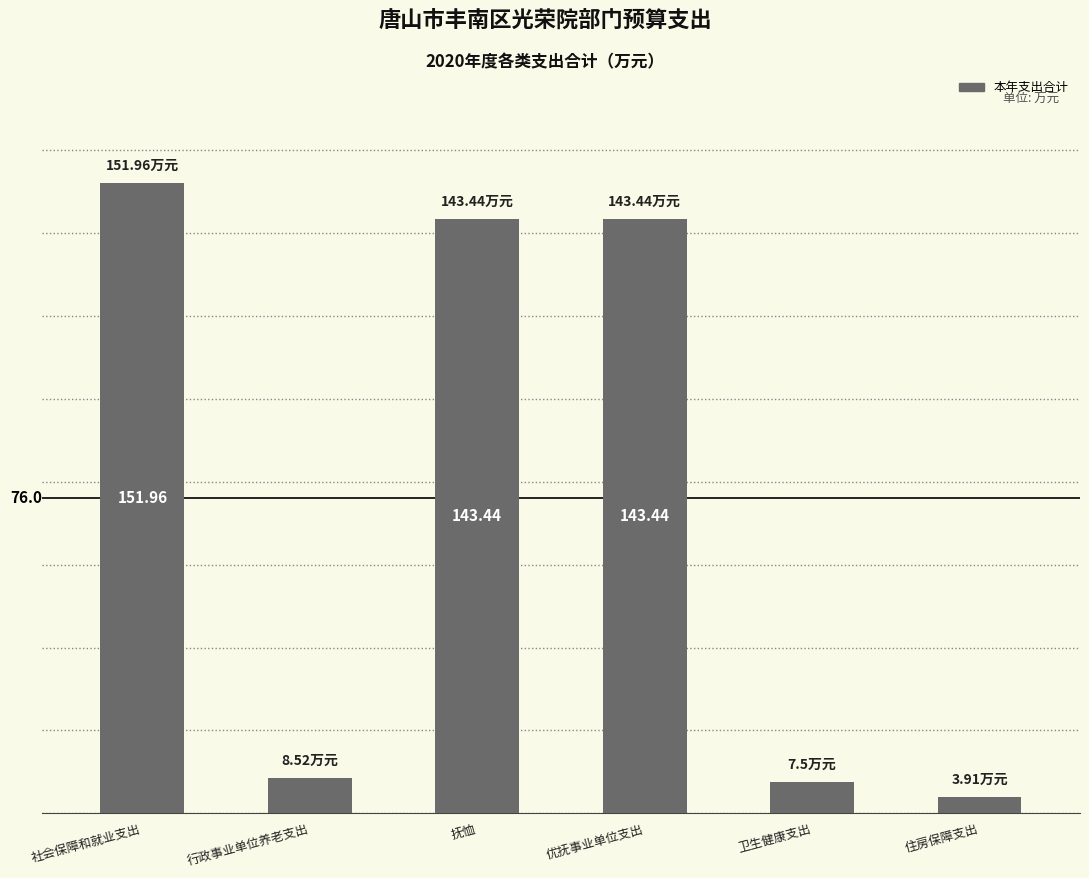

Between 卫生健康支出 and 住房保障支出, which is larger?

卫生健康支出